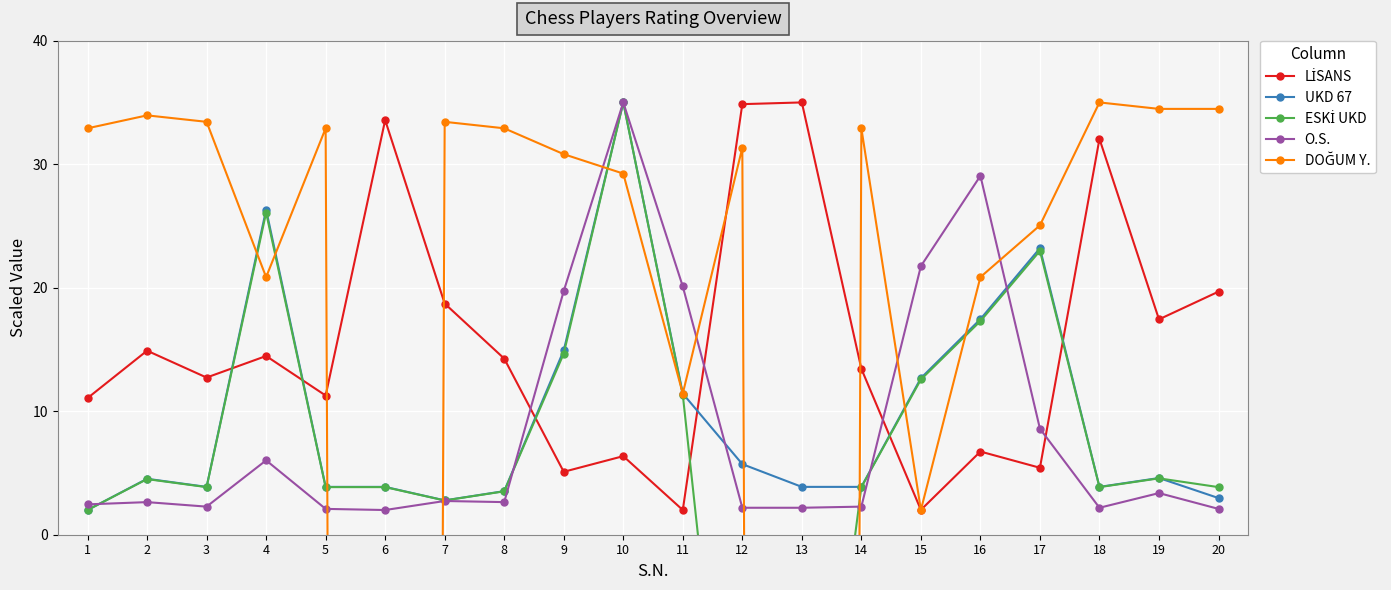

List the series in order of their peak value, highest first.

LİSANS, UKD 67, ESKİ UKD, O.S., DOĞUM Y.